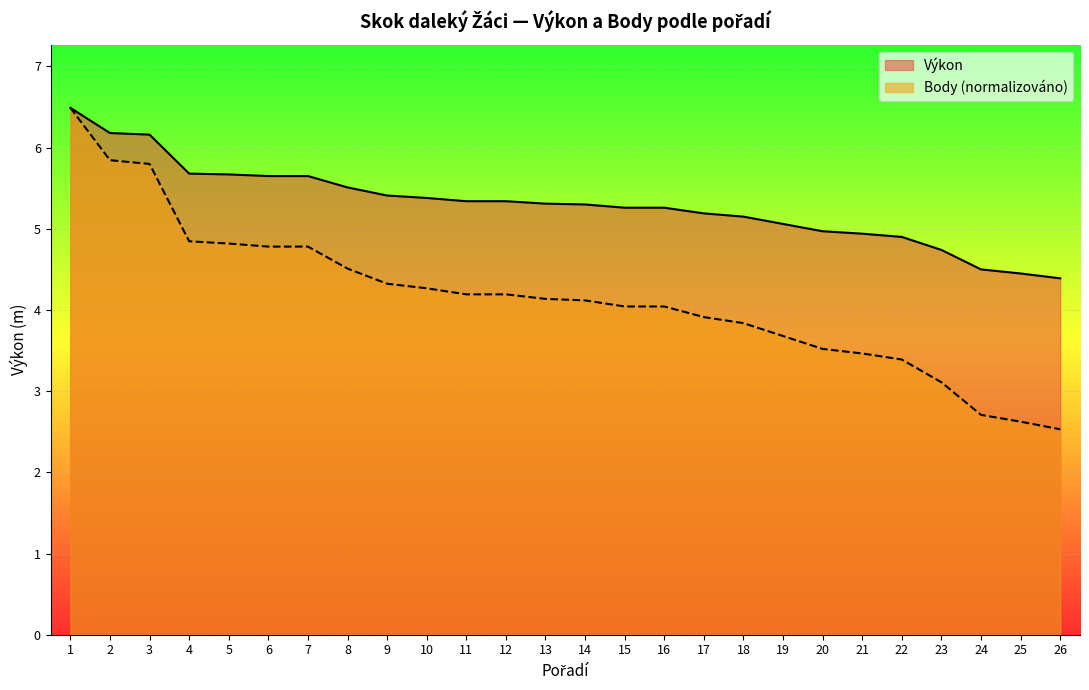

Is it true that Výkon equals 1.4 at 20?

False